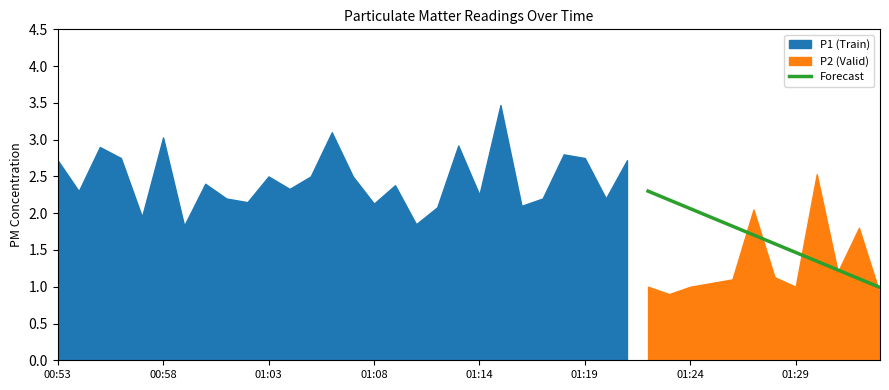

What is the lowest value of the Forecast series?

1.0